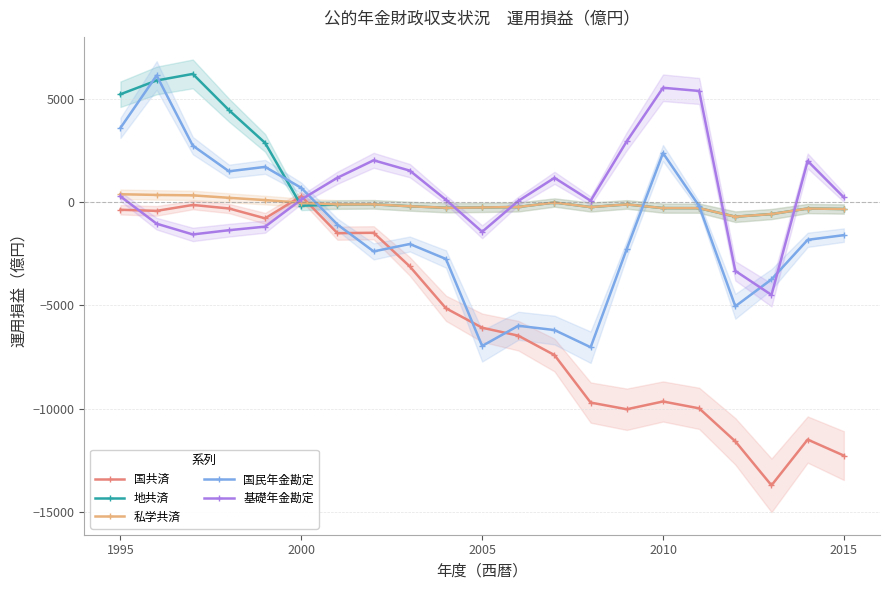

After their last crossing, which series has the higher values: 国民年金勘定 or 国共済?

国民年金勘定